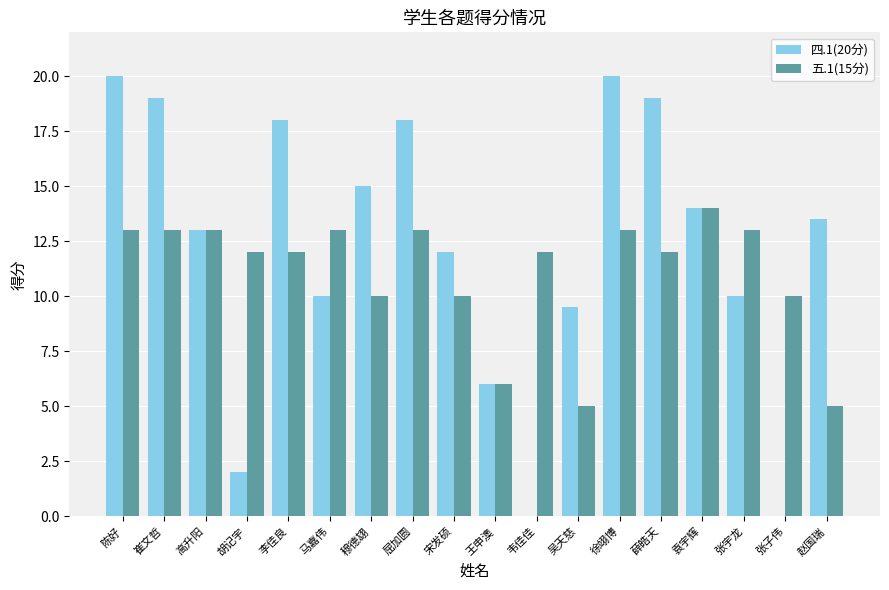

How many 五.1(15分) values are between 10 and 13?

14